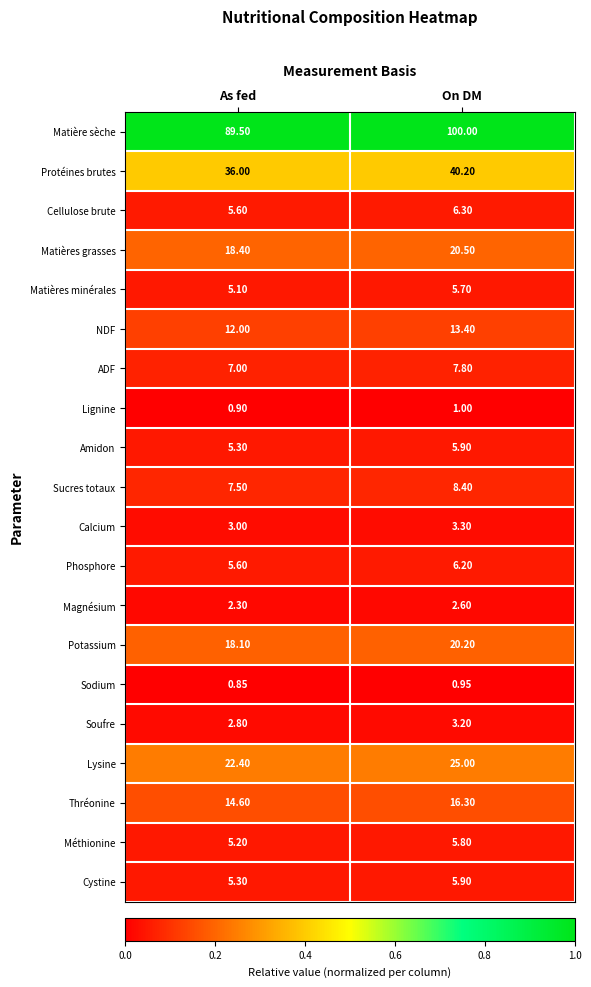

Between As fed and On DM, which series saw the biggest shift?

Matière sèche